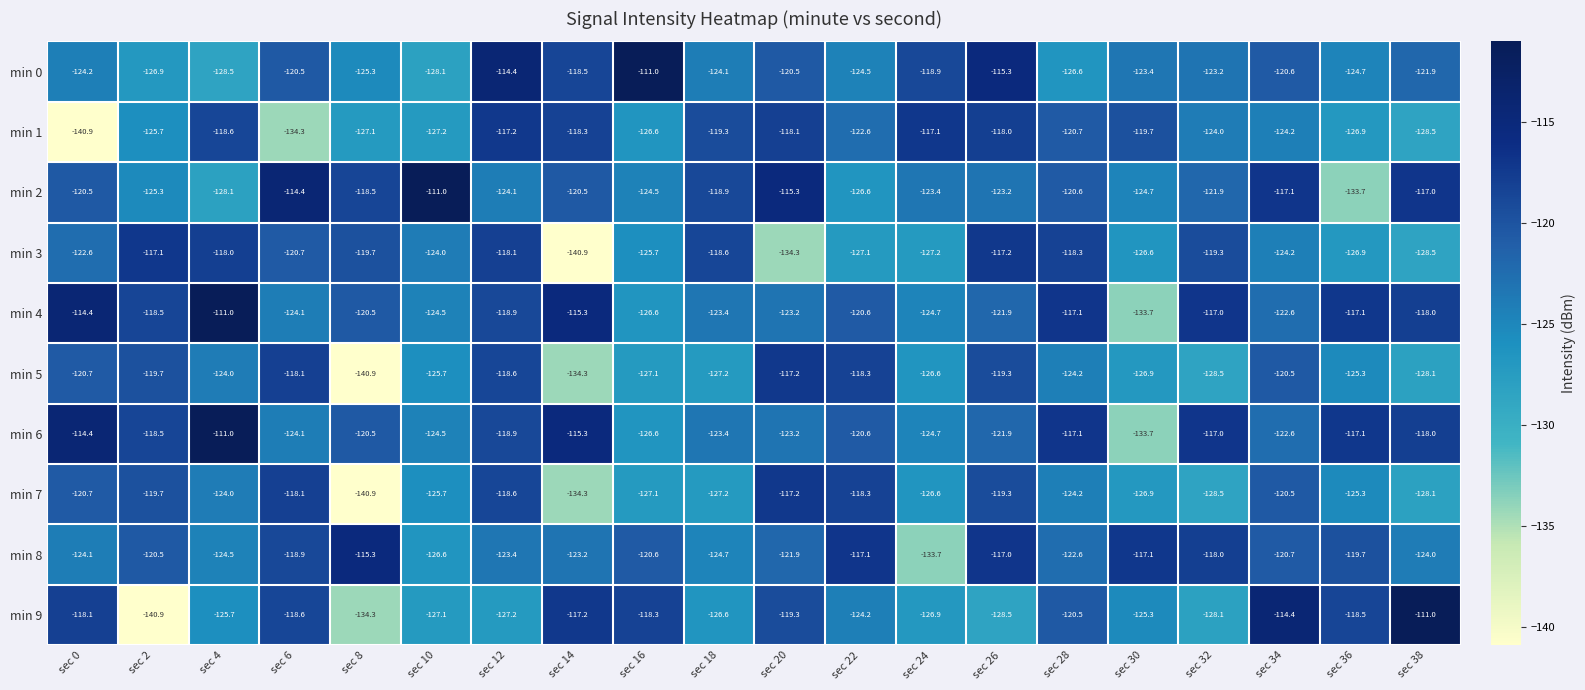

At which category is the sum across all series the highest?

sec 12